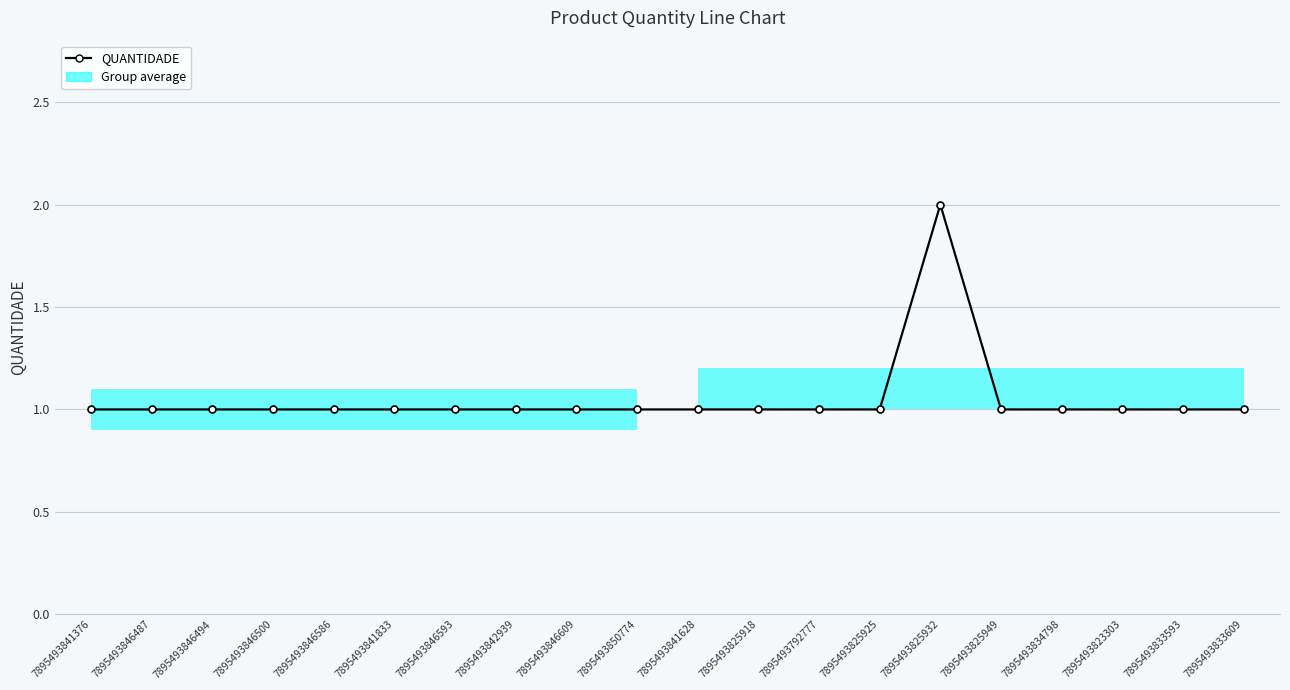

Where is the data nearest to the value 1?

7895493841376